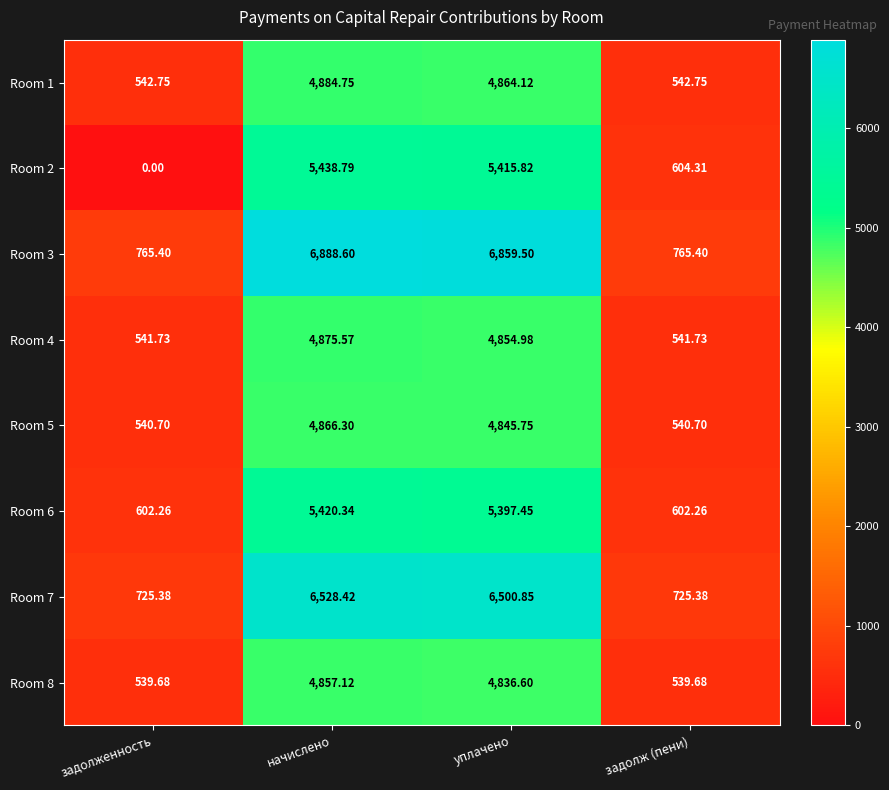

Between начислено and задолж (пени), which series saw the biggest shift?

Room 3